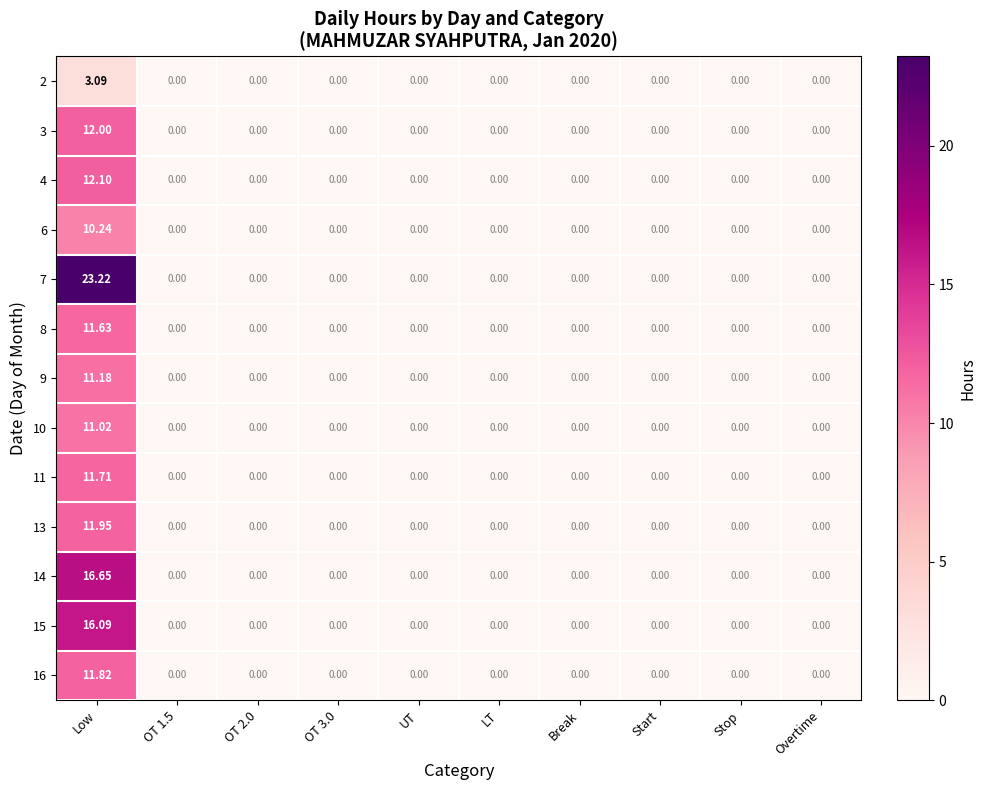

Which category has the highest value in the 16 series?

Low